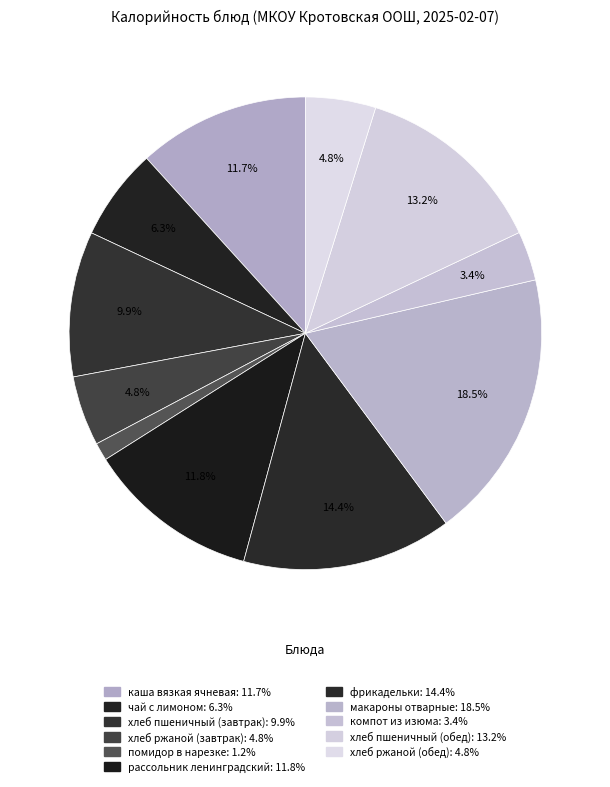

To the nearest percent, what is the average slice percentage?

9%